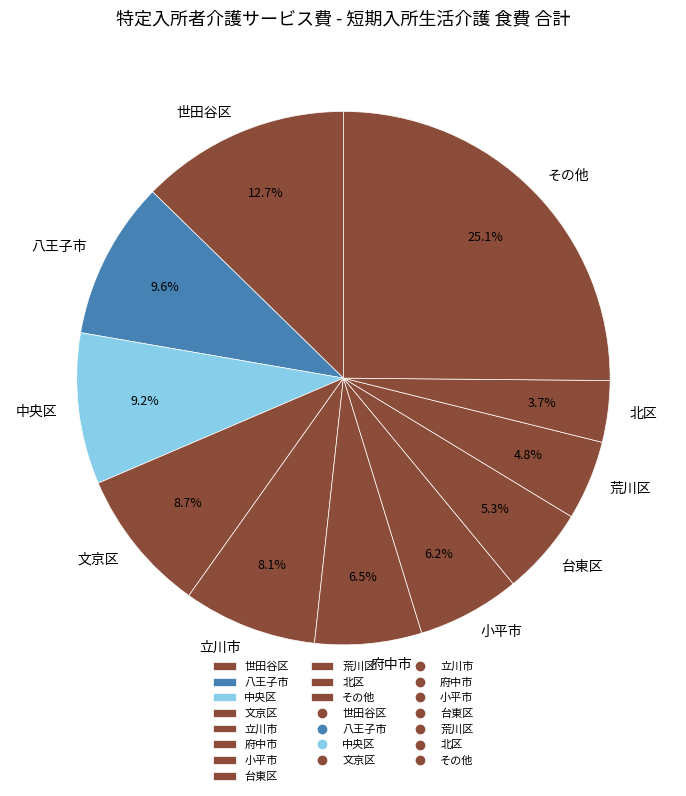

To the nearest percent, what is the average slice percentage?

9%